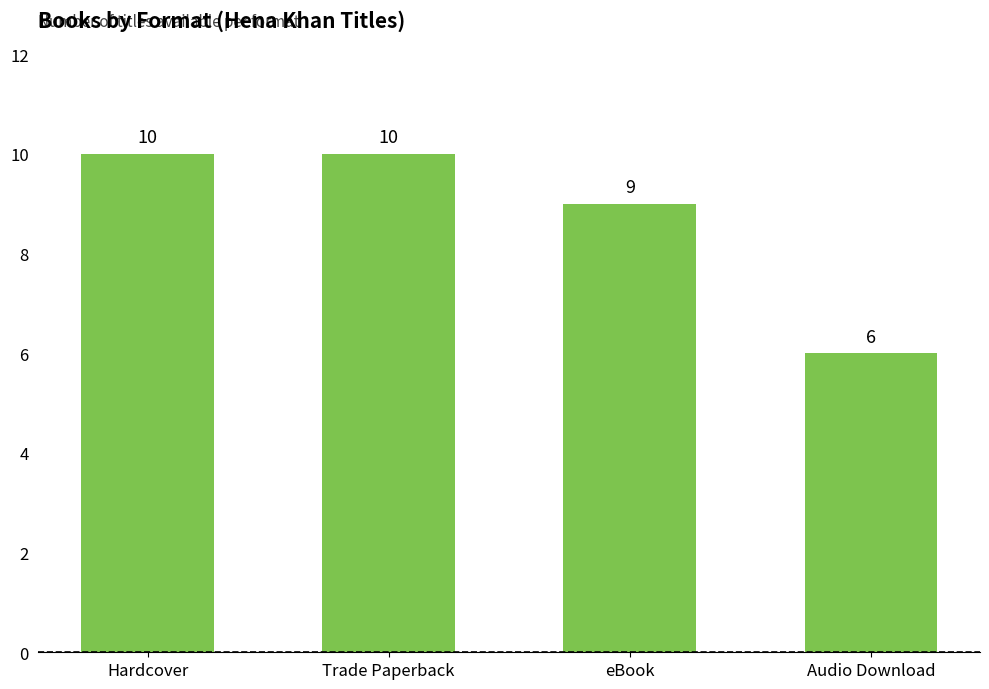

What position from the left is Trade Paperback?

2